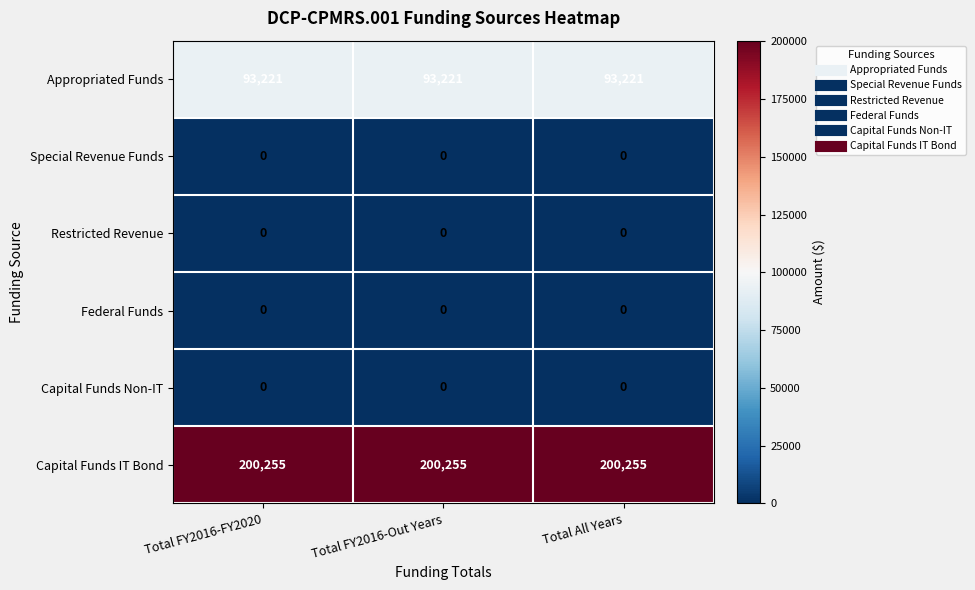

What is the total value across all series at Total FY2016-Out Years?

293476